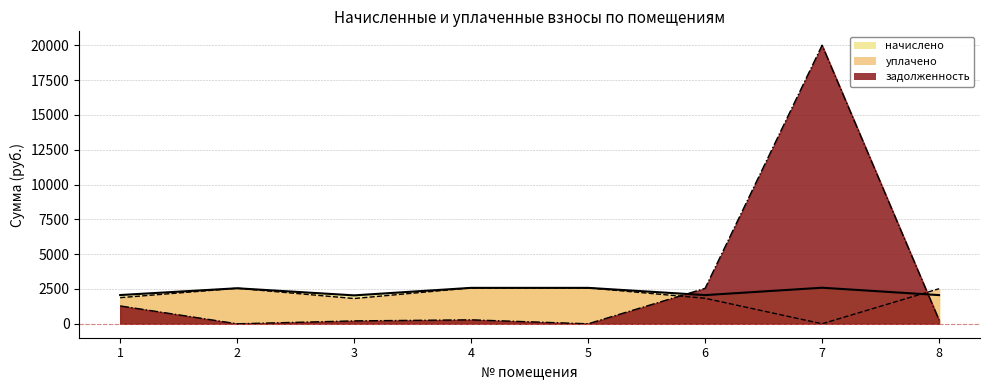

What is the value of the начислено point at the 7th from the left?

2590.1